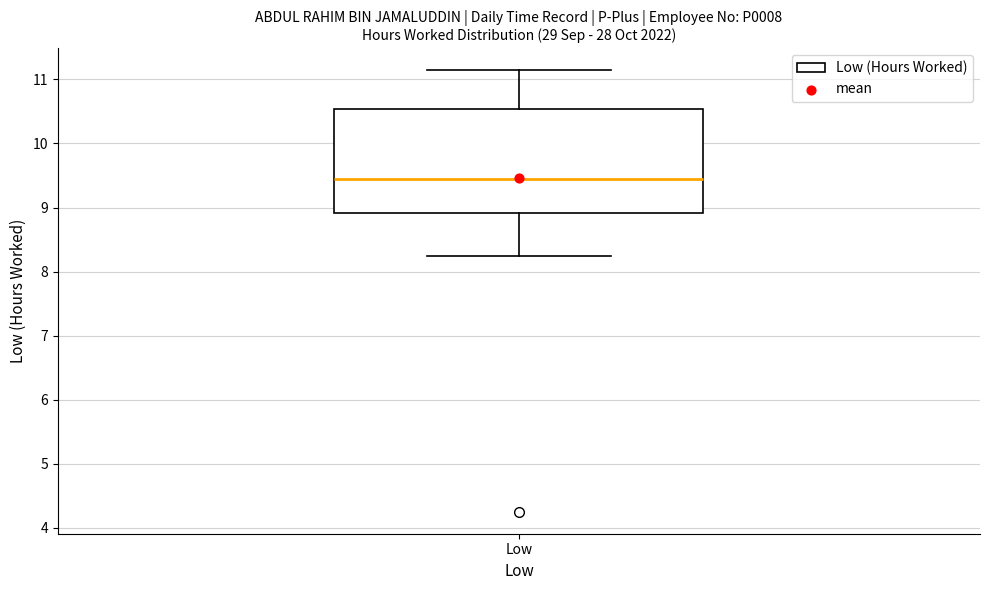

Where does the upper whisker of the box for Low end on the y-axis? The values are not printed on the chart, so give them approximately, as read against the axis.

11.1